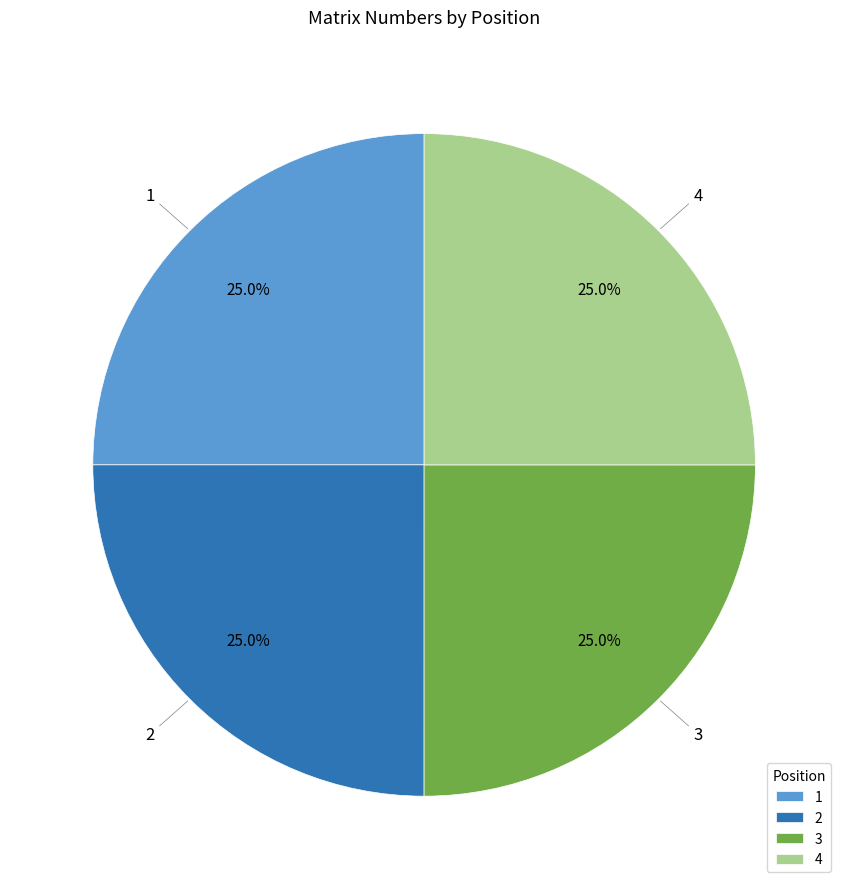

What percentage is the 1 slice, to the nearest percent?

25%